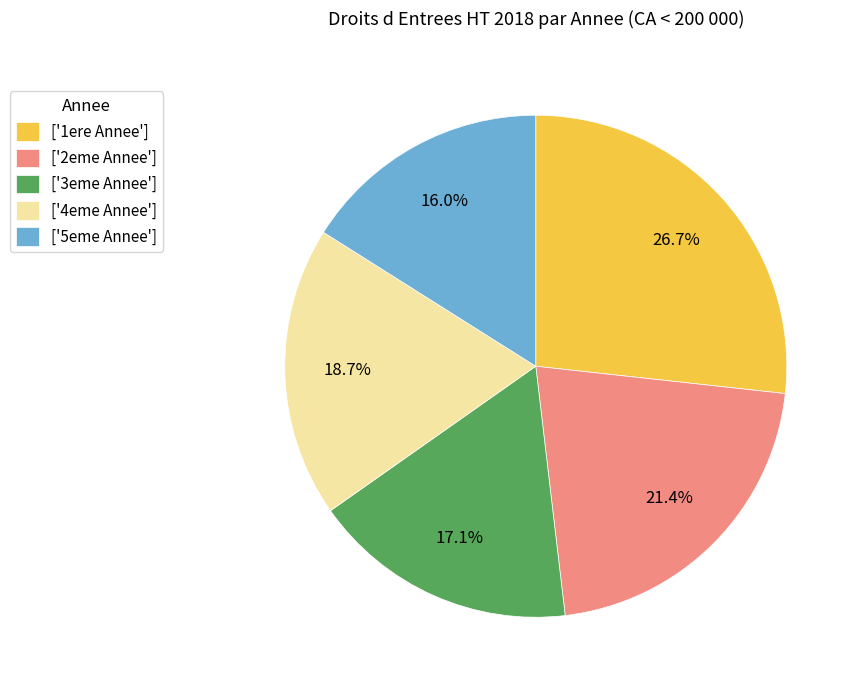

Combined, do ['2eme Annee'] and ['4eme Annee'] account for over 50%?

No